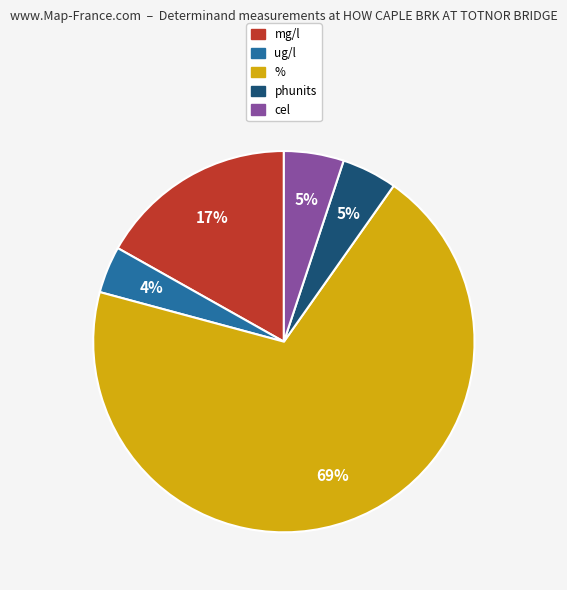

To the nearest percent, what is the difference between the largest and smallest slice percentages?

65%